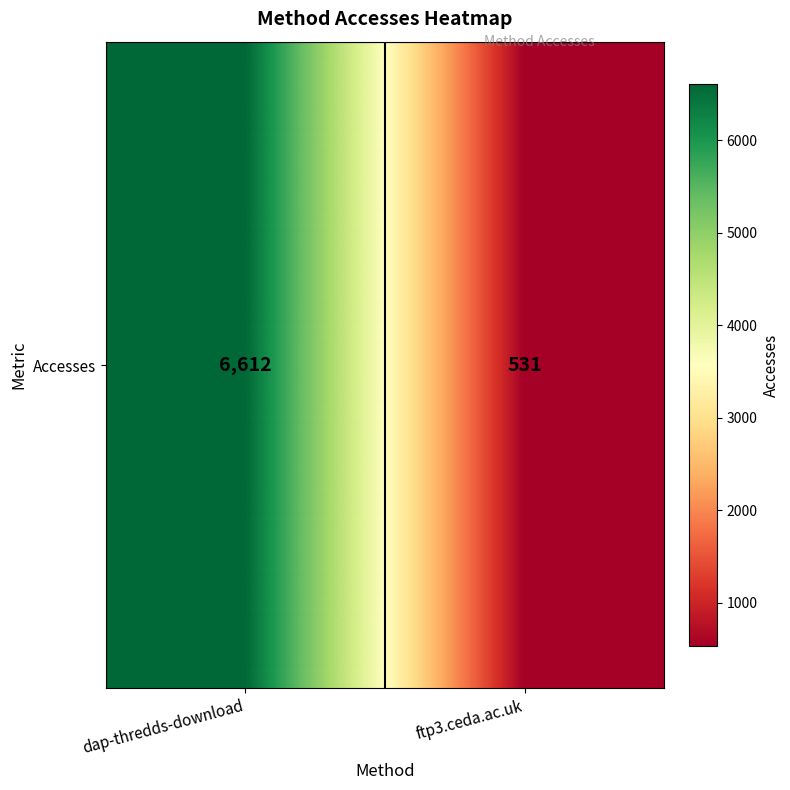

List the labels in order of value, smallest first.

ftp3.ceda.ac.uk, dap-thredds-download